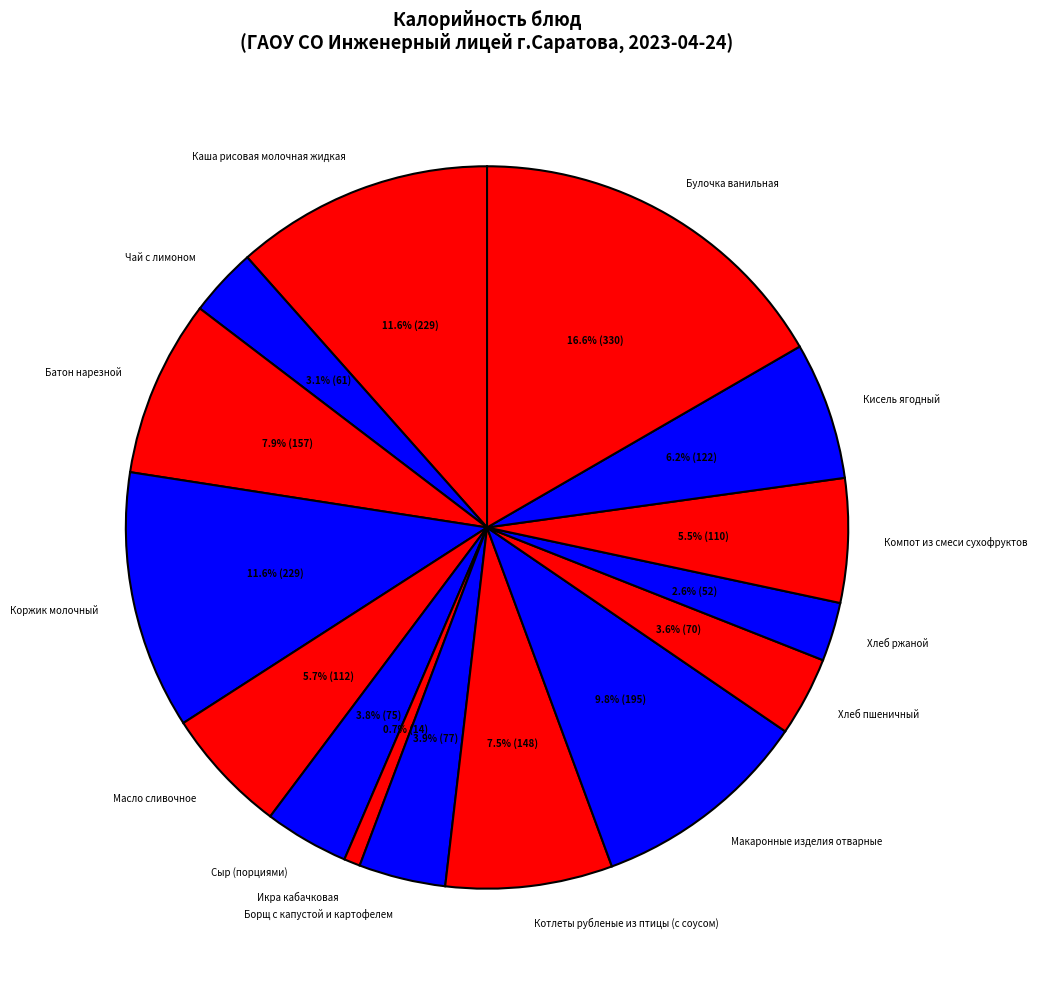

Which slice is the smallest?

Икра кабачковая